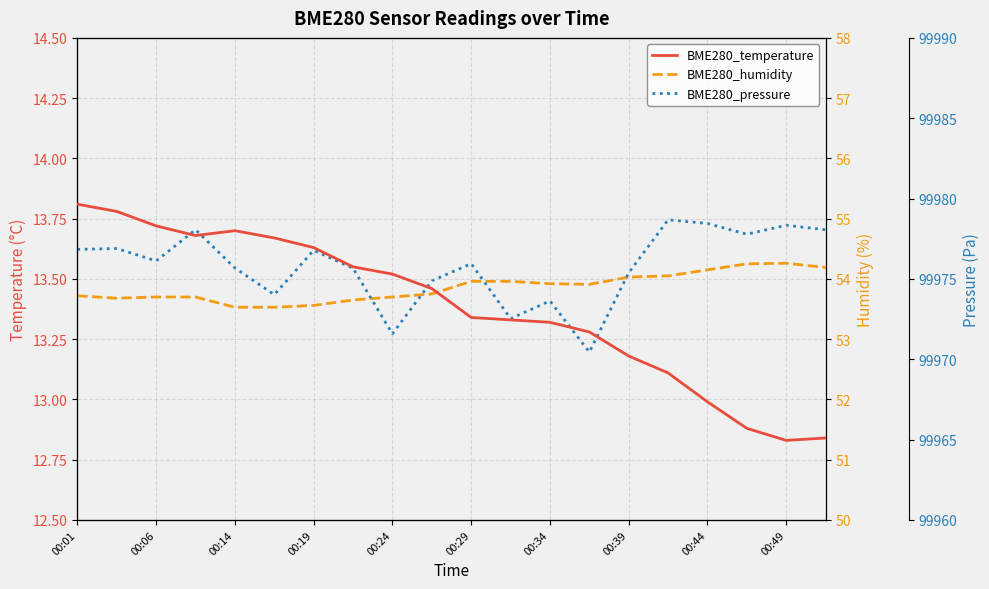

What is the total value across all series at 00:19?

100044.0